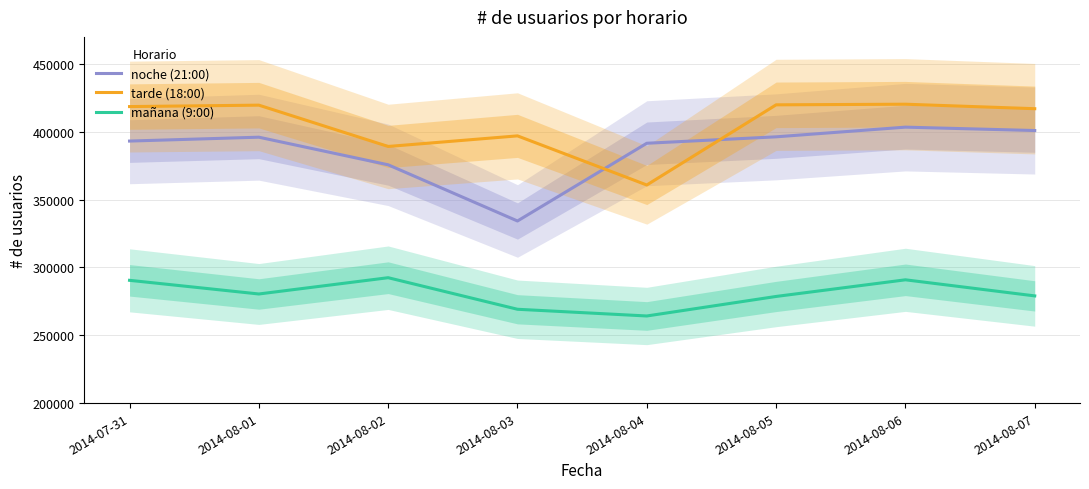

What are all the series names shown in the legend?

noche (21:00), tarde (18:00), mañana (9:00)